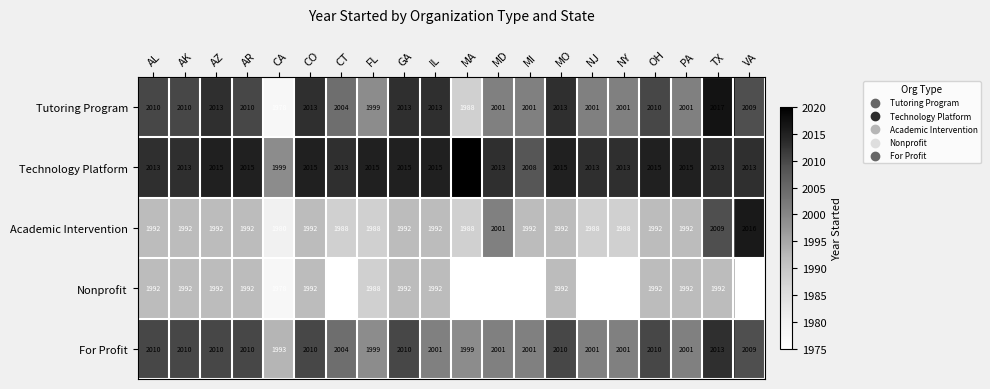

Read the For Profit value at MD, to the nearest 5.

2000